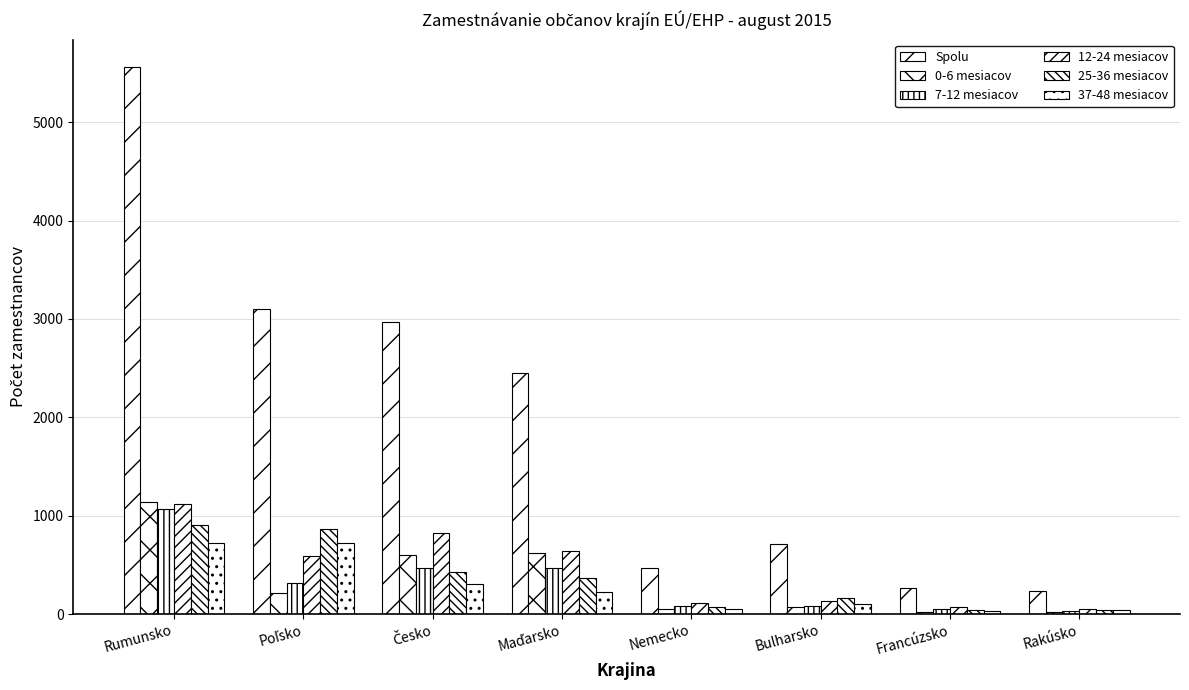

At how many categories does at least one series exceed 2169?

4